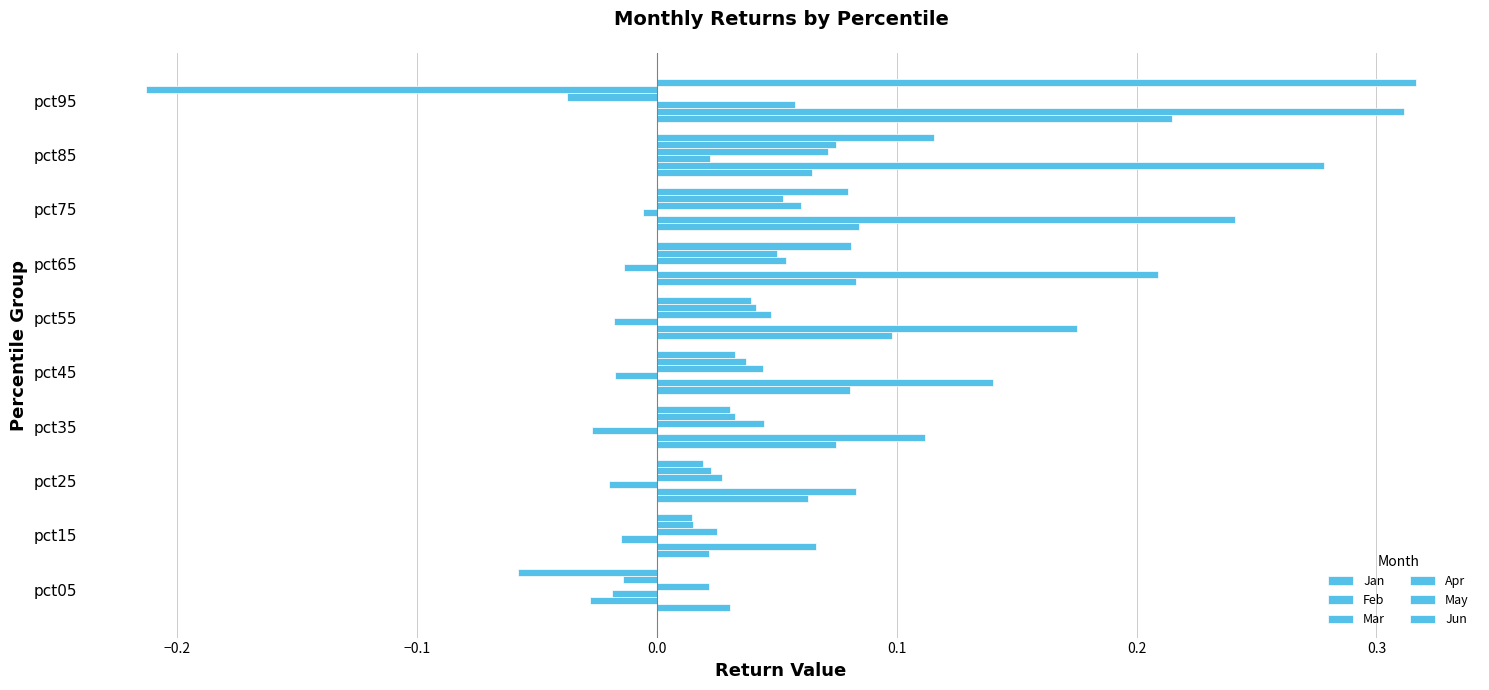

How many values in Apr are below zero?

1